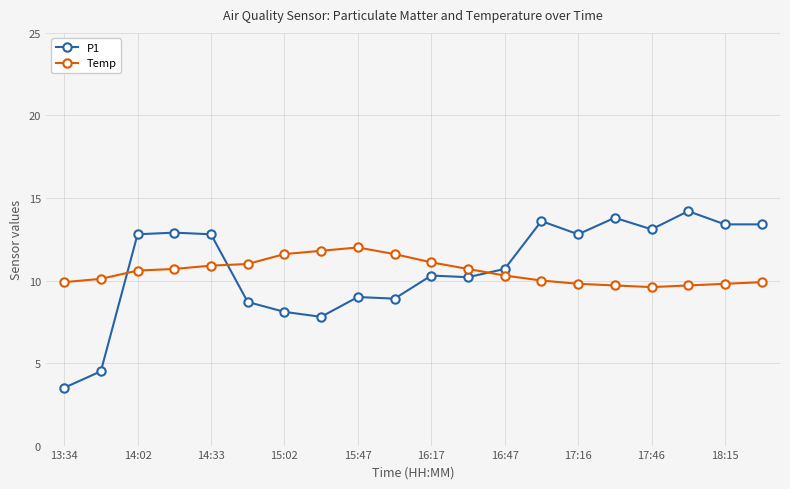

True or false: P1 has more than 1 points higher than both neighbors.

True